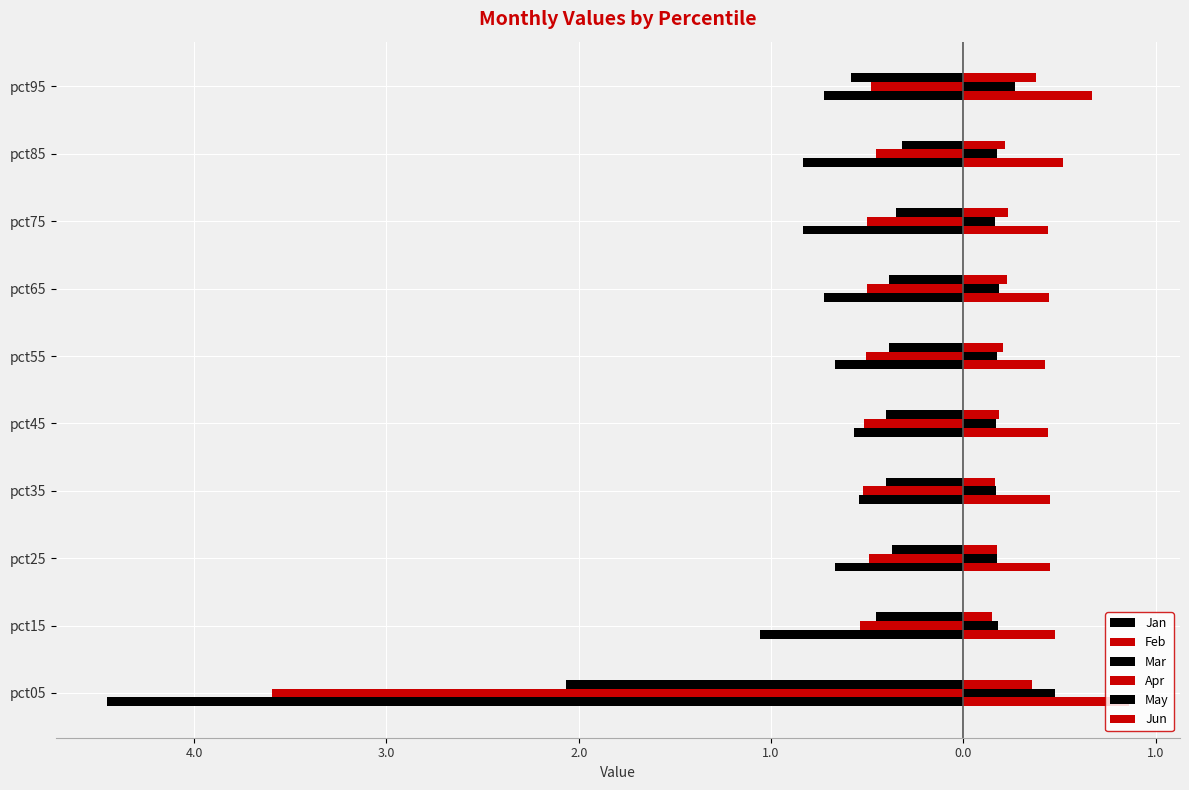

How many categories are shown in the chart?

10